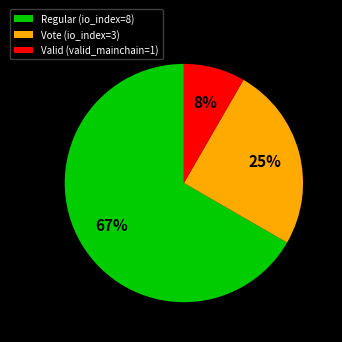

Between Regular (io_index=8) and Valid (valid_mainchain=1), which is larger?

Regular (io_index=8)